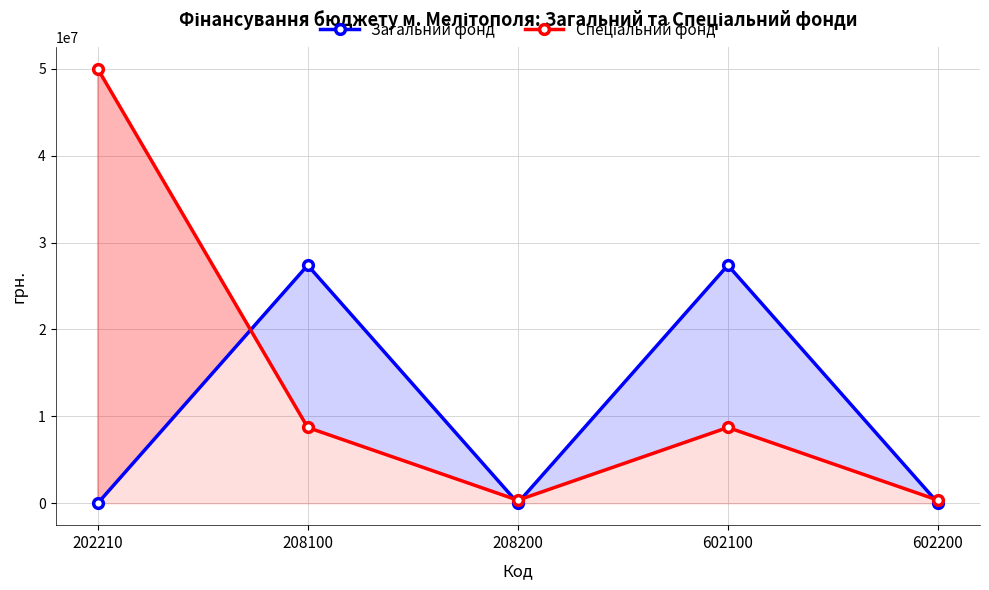

Reading left to right, list all the values displayed in this chart.

Загальний фонд: 0	27386046	50095	27386046	50095
Спеціальний фонд: 50000000	8734325	369525	8734325	369525